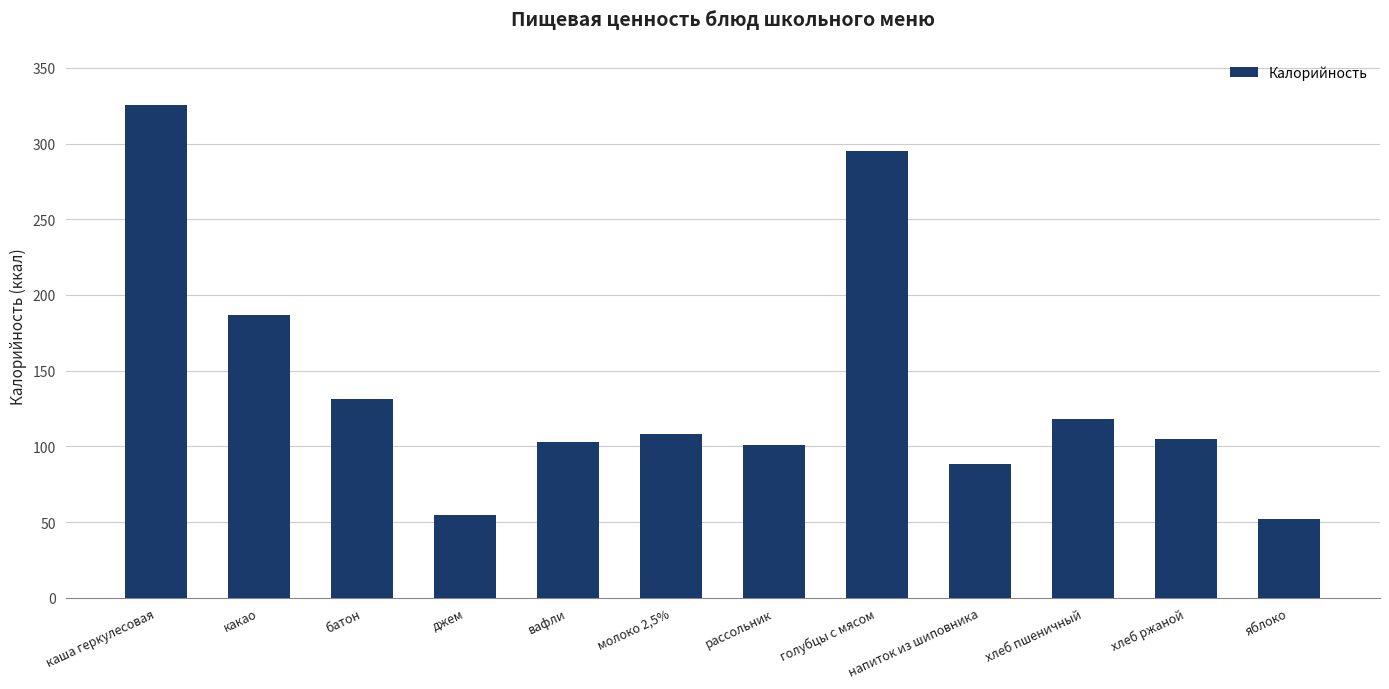

What position from the left is какао?

2